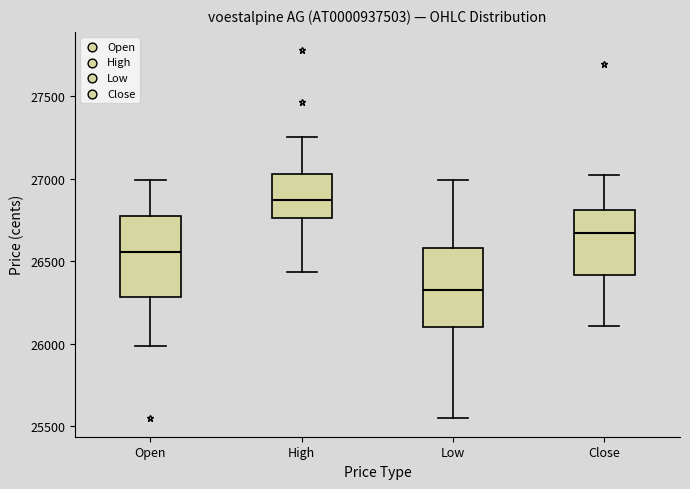

Reading left to right, read every box against the y-axis: the position of its median line, the range the box covers, and the ends of its whiskers. The values are not printed on the chart, so give them approximately, as read against the axis.

Open: median 26550, box 26300 to 26750, whiskers 26000 to 27000
High: median 26850, box 26750 to 27050, whiskers 26450 to 27250
Low: median 26350, box 26100 to 26600, whiskers 25550 to 27000
Close: median 26650, box 26400 to 26800, whiskers 26100 to 27050